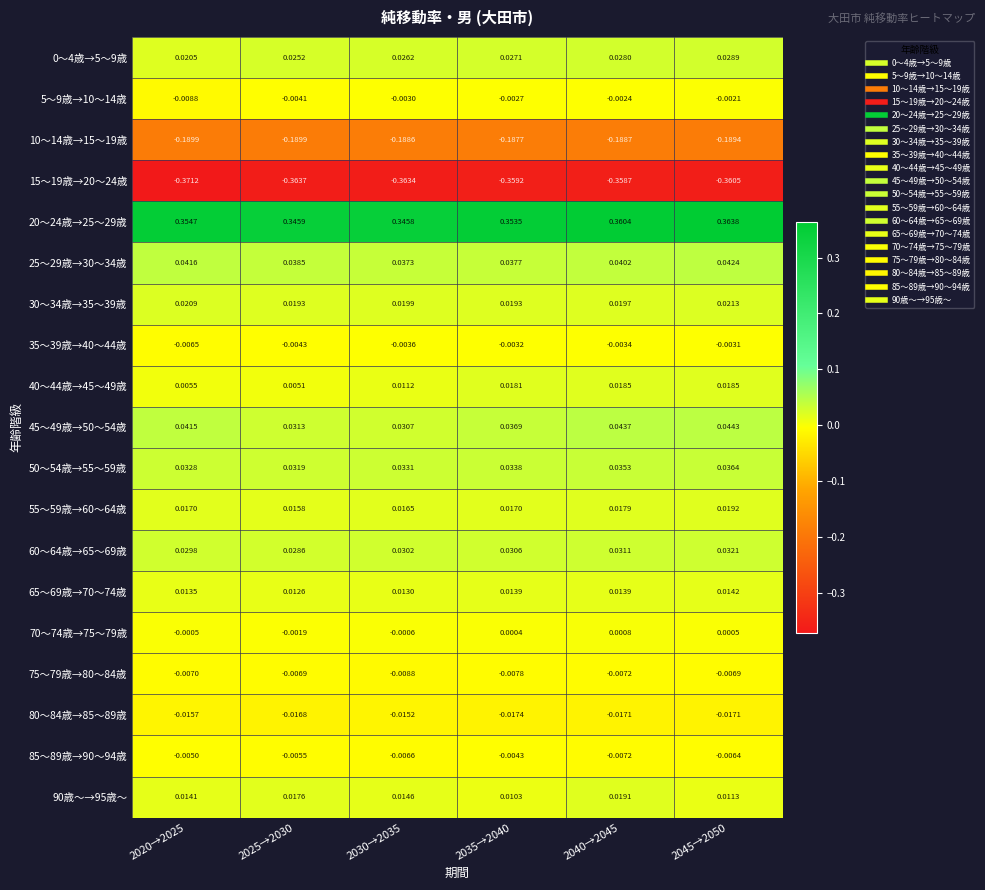

Count the number of data series in this chart.

19